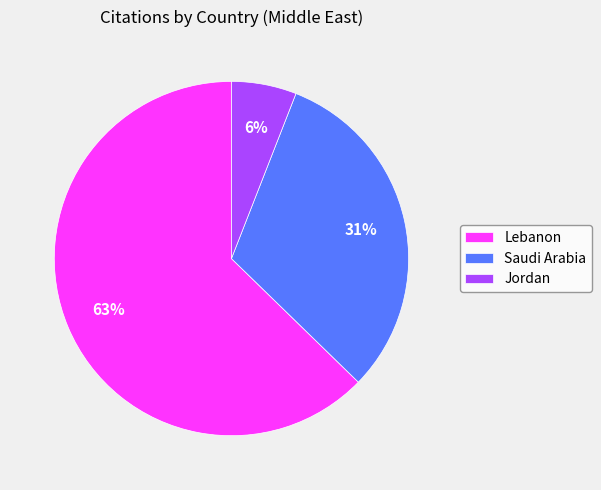

To the nearest percent, what percentage of the pie is Lebanon?

63%